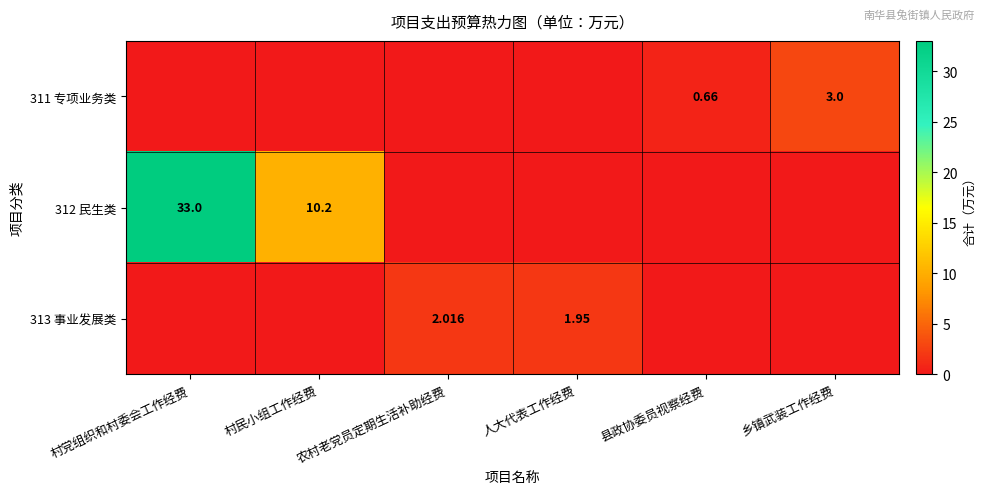

How many data points in 311 专项业务类 are above 0?

2